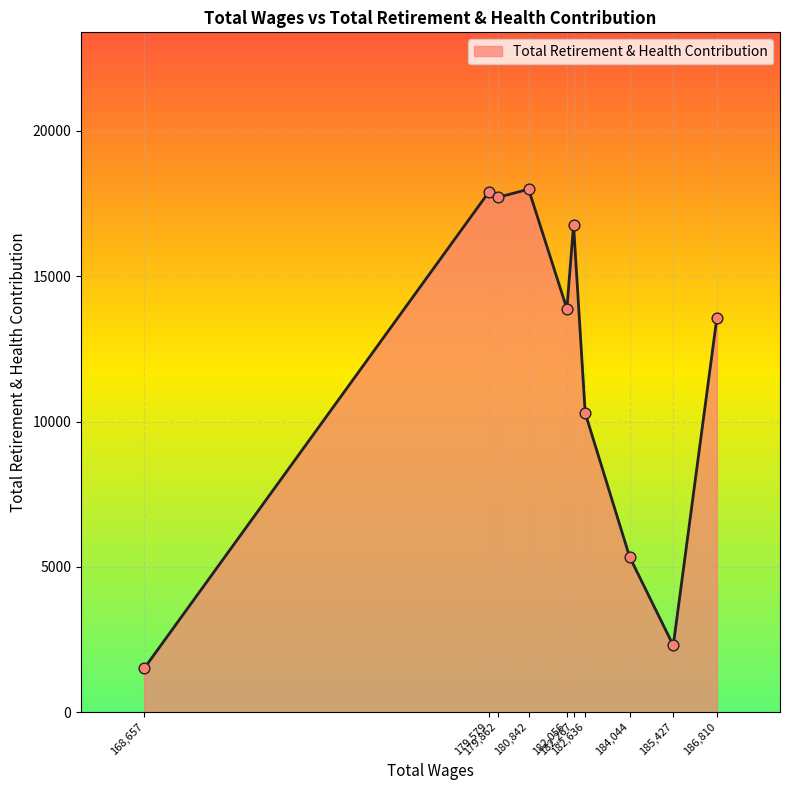

What is the smallest value displayed?

1503